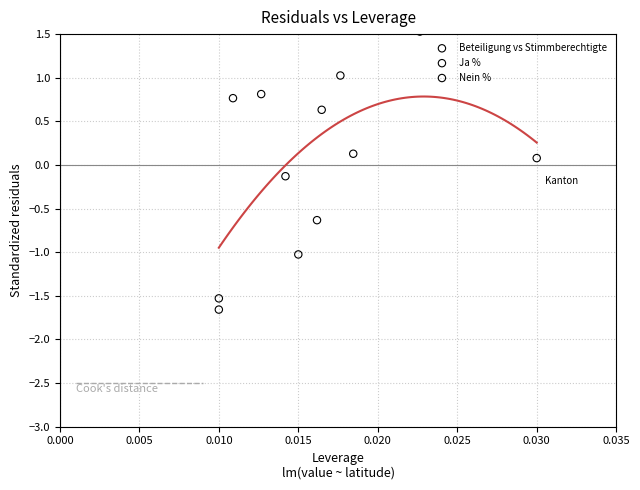

Which series reaches the maximum Y coordinate?

Nein %